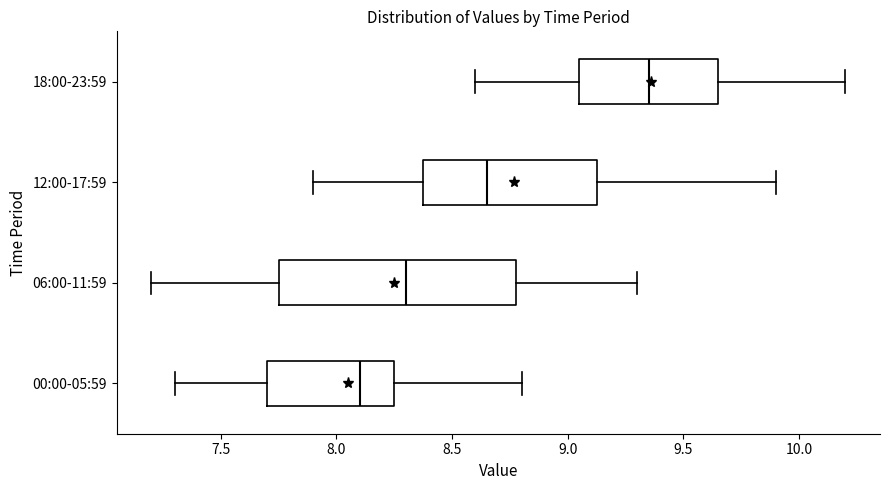

Comparing the boxes themselves (not the whiskers), which one is the widest?

06:00-11:59